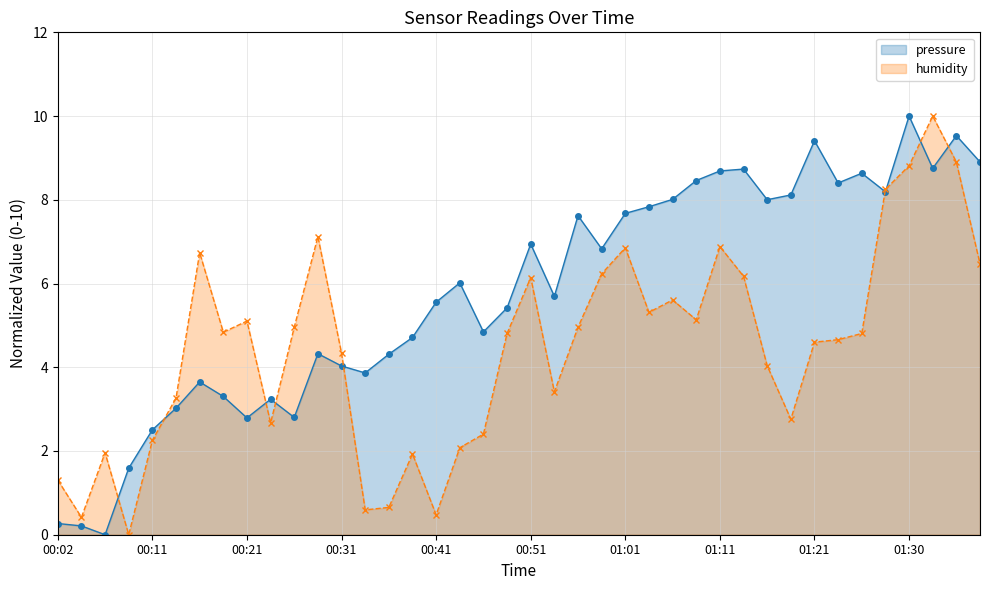

At which label does pressure reach its peak?

01:30